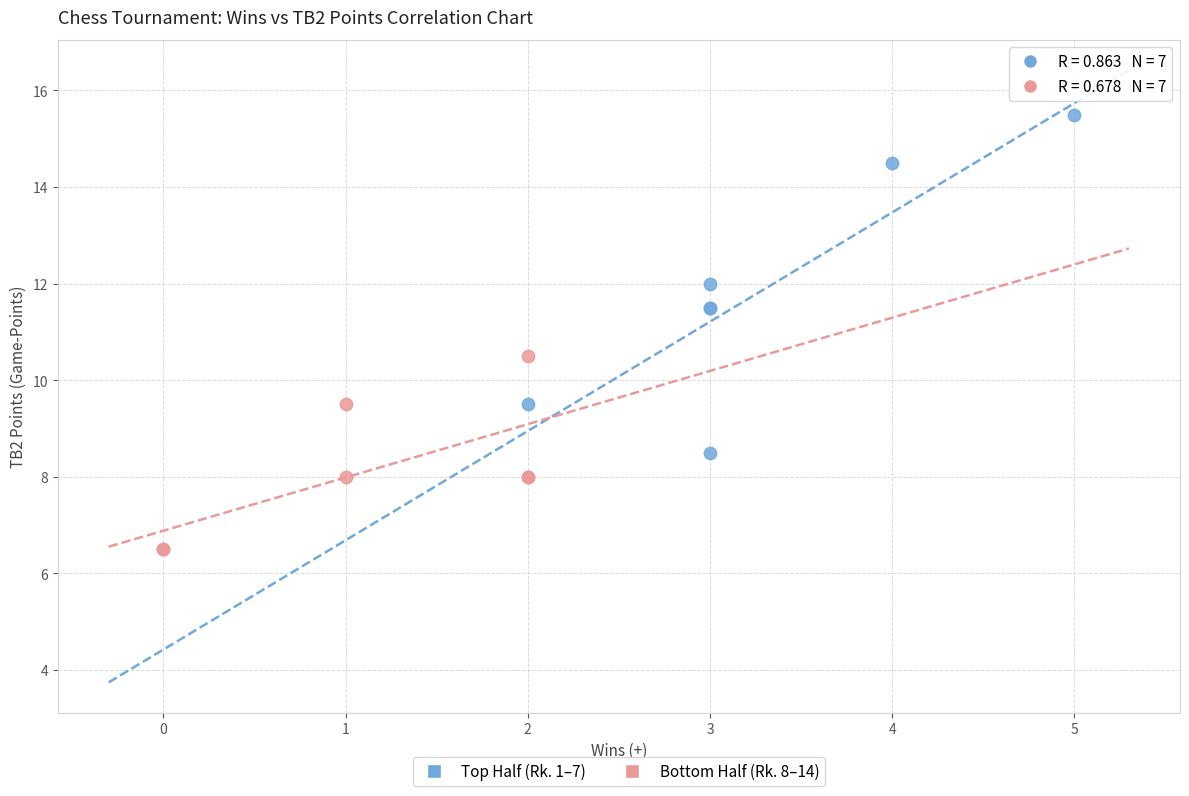

Which series has the widest spread of Y values?

Top Half (Rk. 1–7)